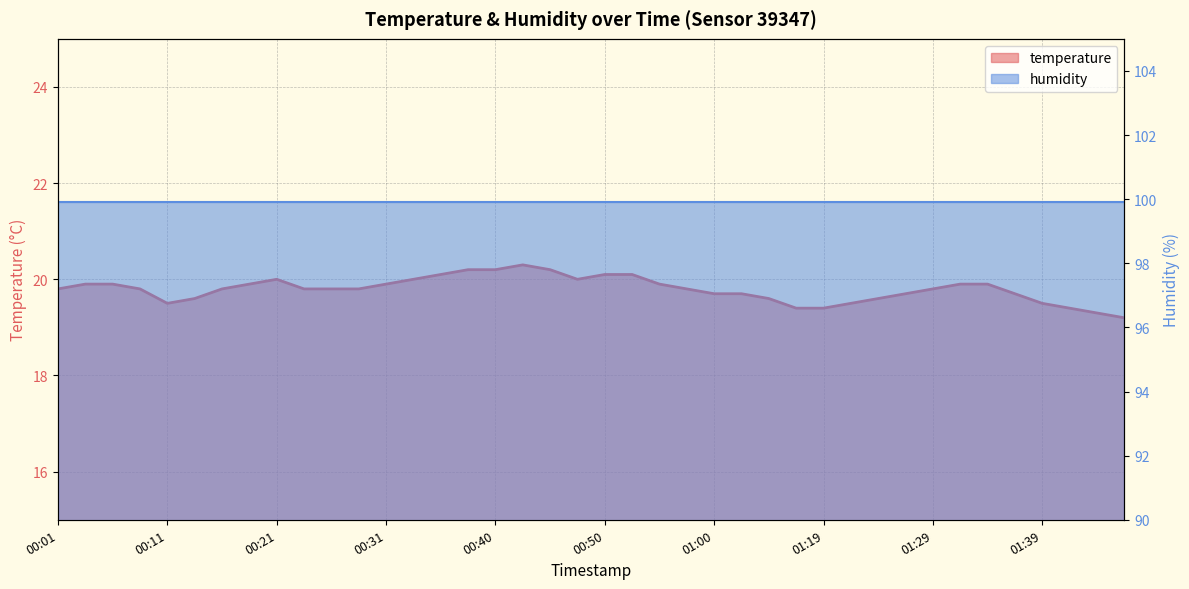

Is it true that the value at 01:27 is 19.7?

True